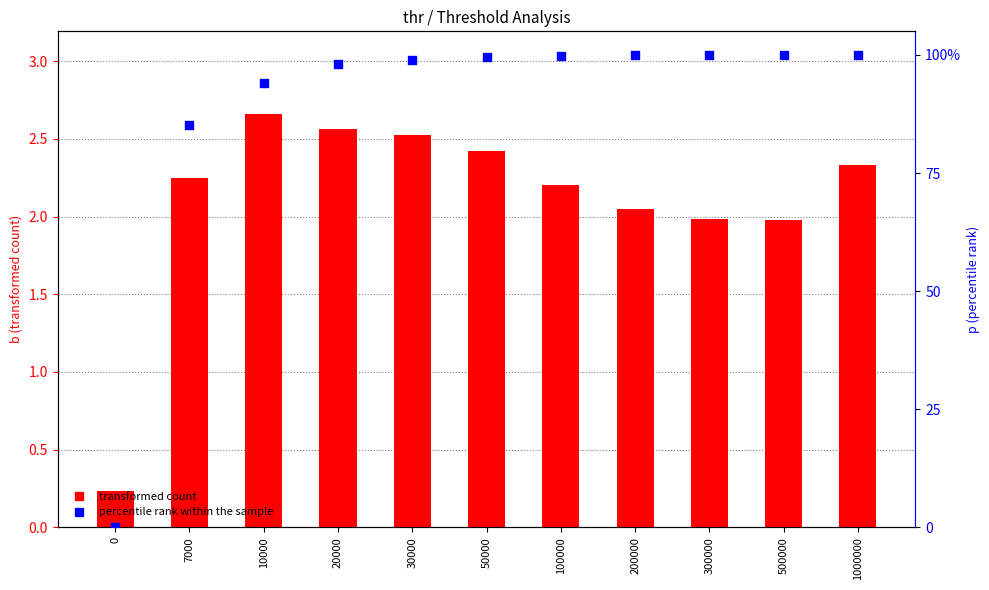

Which series contains the highest Y value?

transformed count